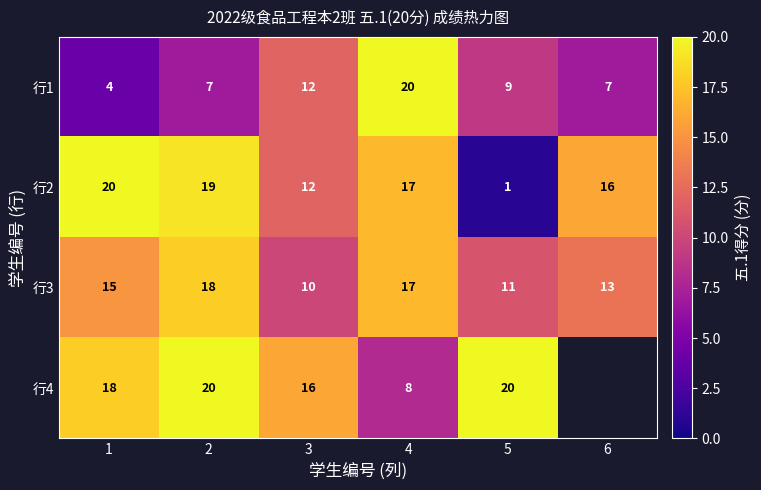

At which category is the sum across all series the highest?

2